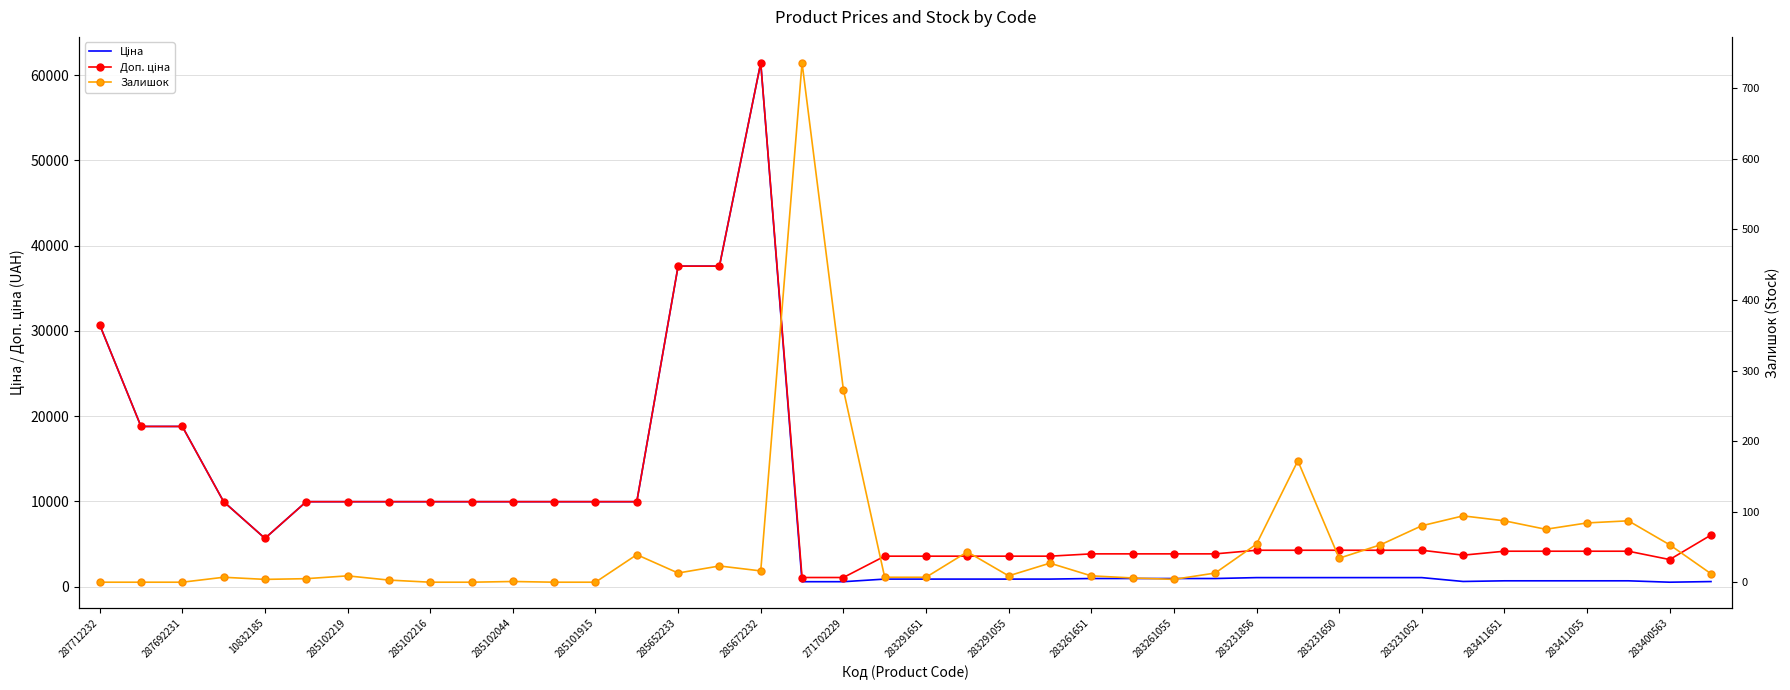

Is the value of Ціна at 283291651 greater than the value of Залишок at 285102219?

Yes